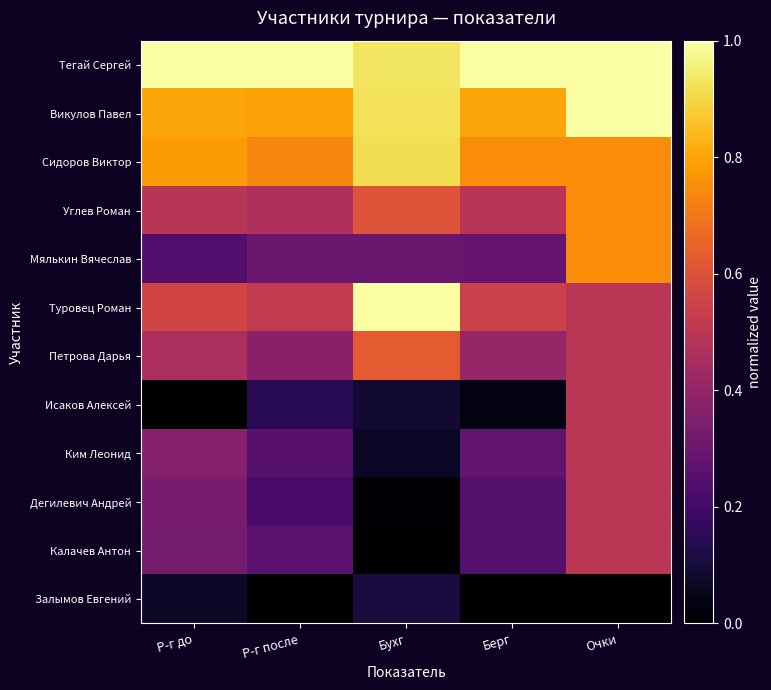

What is the total value across all series at Р-г до?

5.4